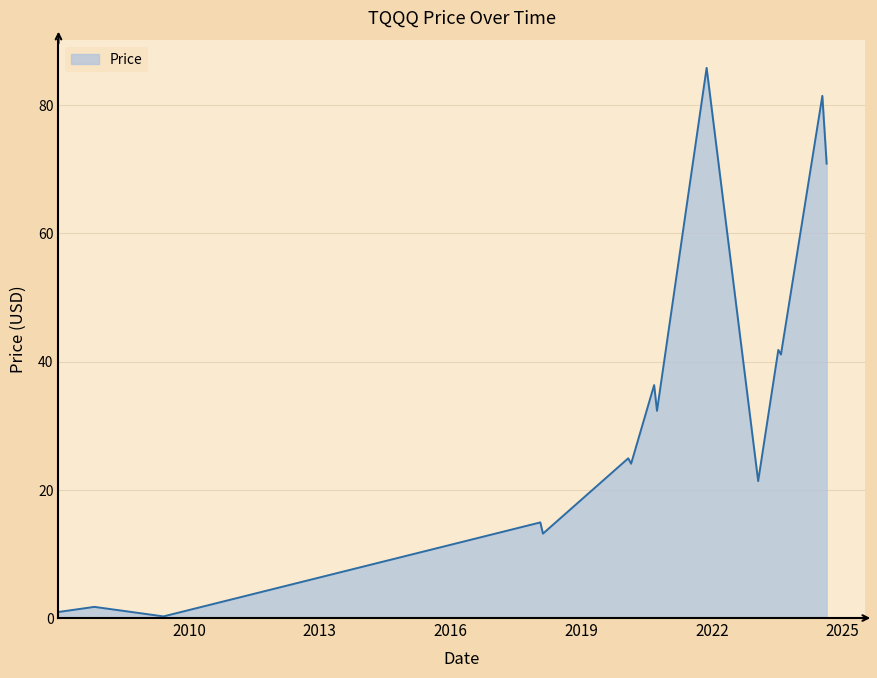

What is the difference between the maximum and minimum values?

85.6